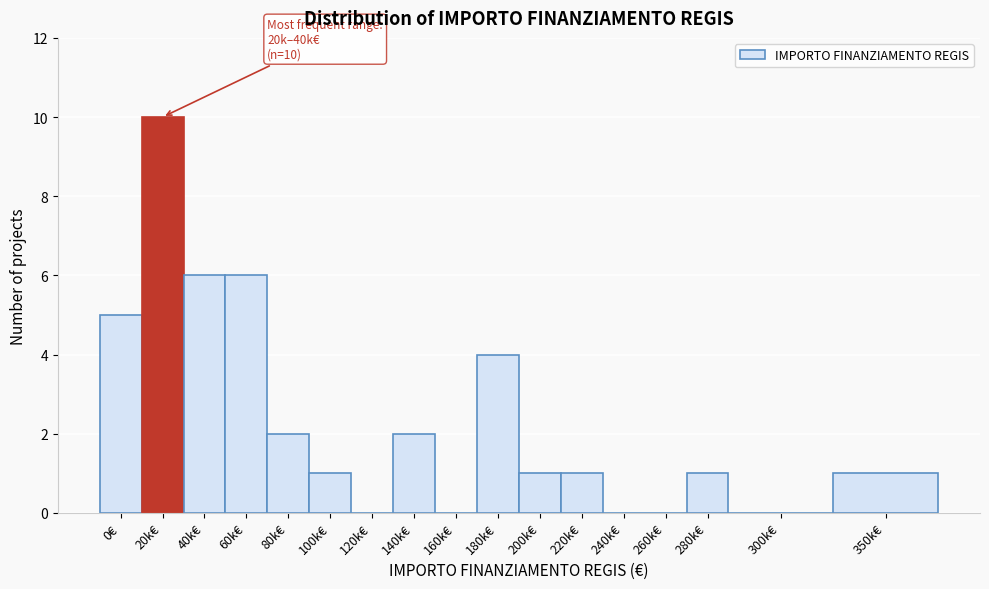

Reading right to left, list all the values displayed in this chart.

350k€=1	300k€=0	280k€=1	260k€=0	240k€=0	220k€=1	200k€=1	180k€=4	160k€=0	140k€=2	120k€=0	100k€=1	80k€=2	60k€=6	40k€=6	20k€=10	0€=5